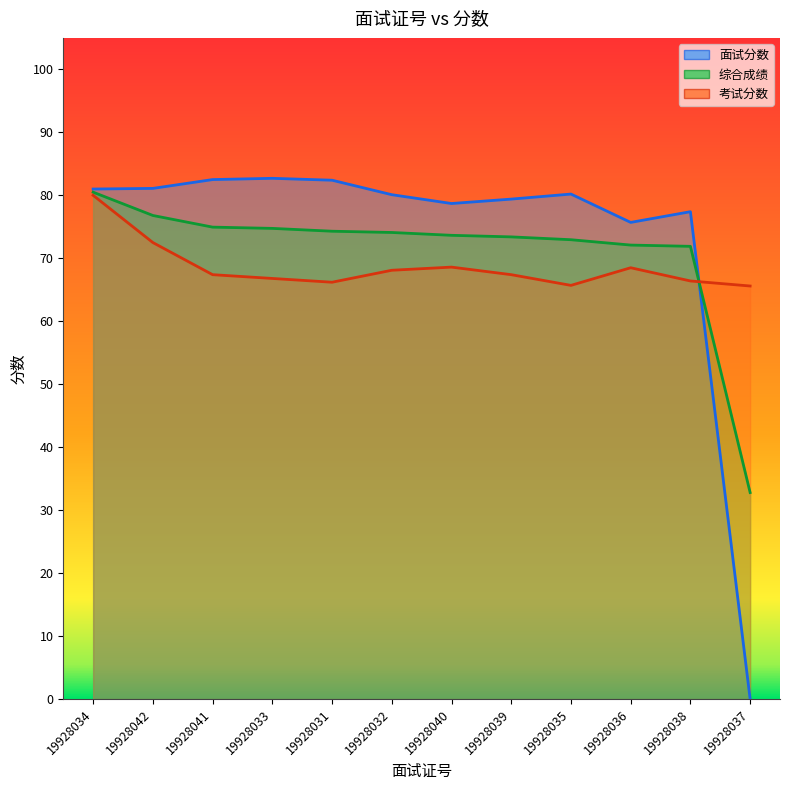

What is the approximate value of 考试分数 at 19928034?

80.0